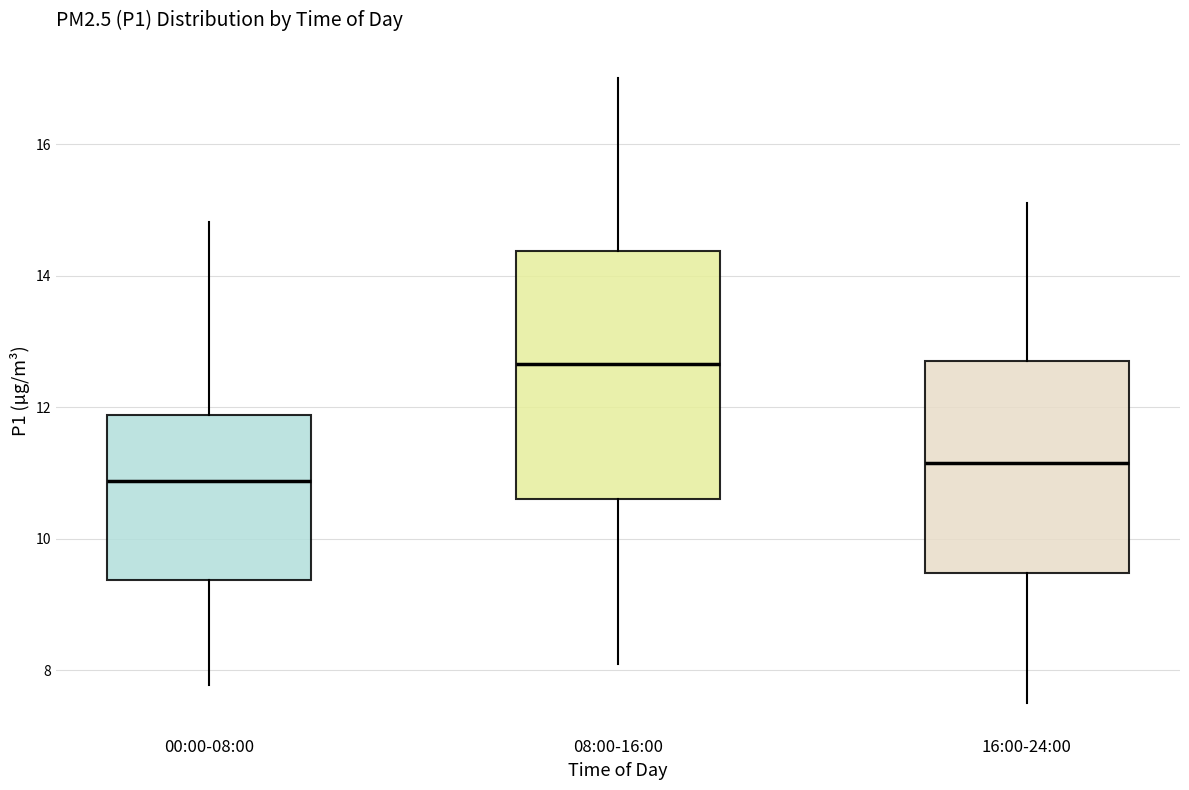

Where does the upper whisker of the box for 16:00-24:00 end on the y-axis? The values are not printed on the chart, so give them approximately, as read against the axis.

15.2